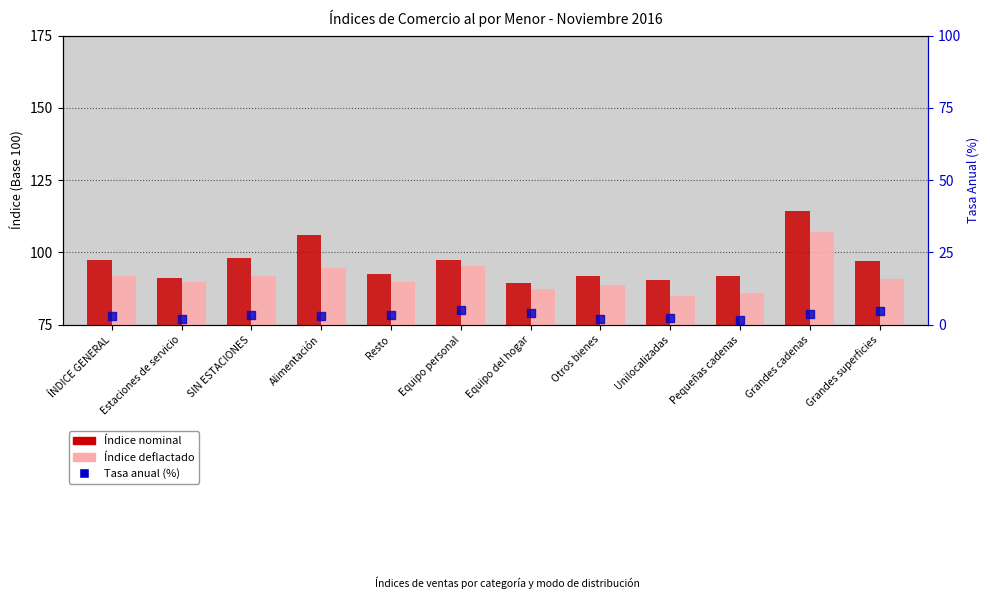

At how many categories does at least one series exceed 87?

12